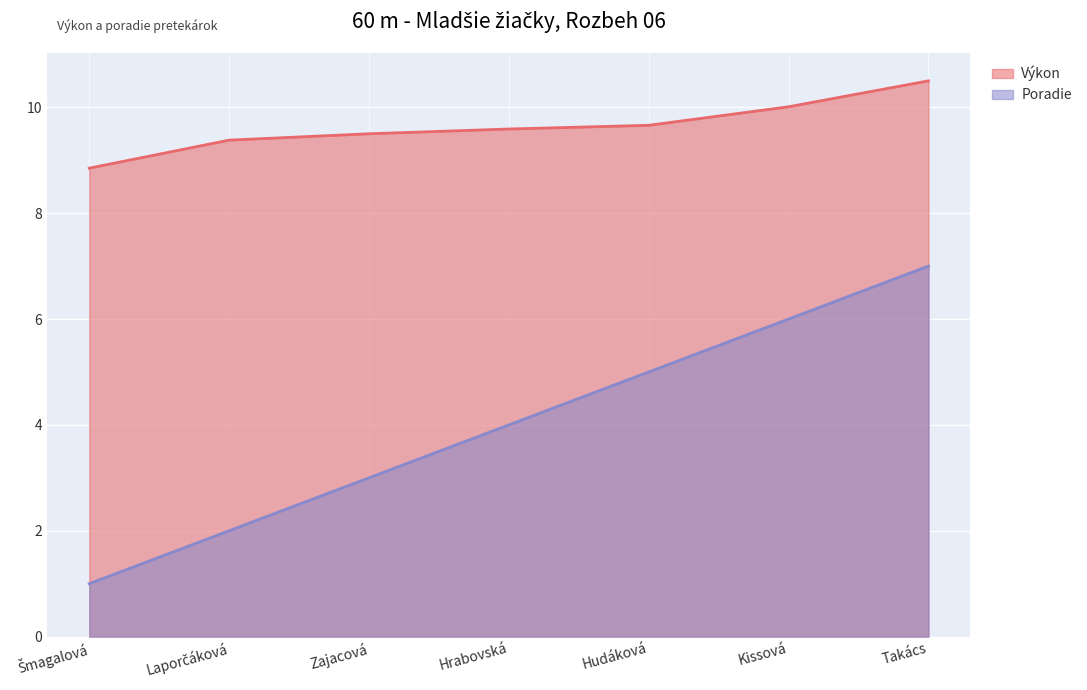

At which category is the sum across all series the highest?

Takács